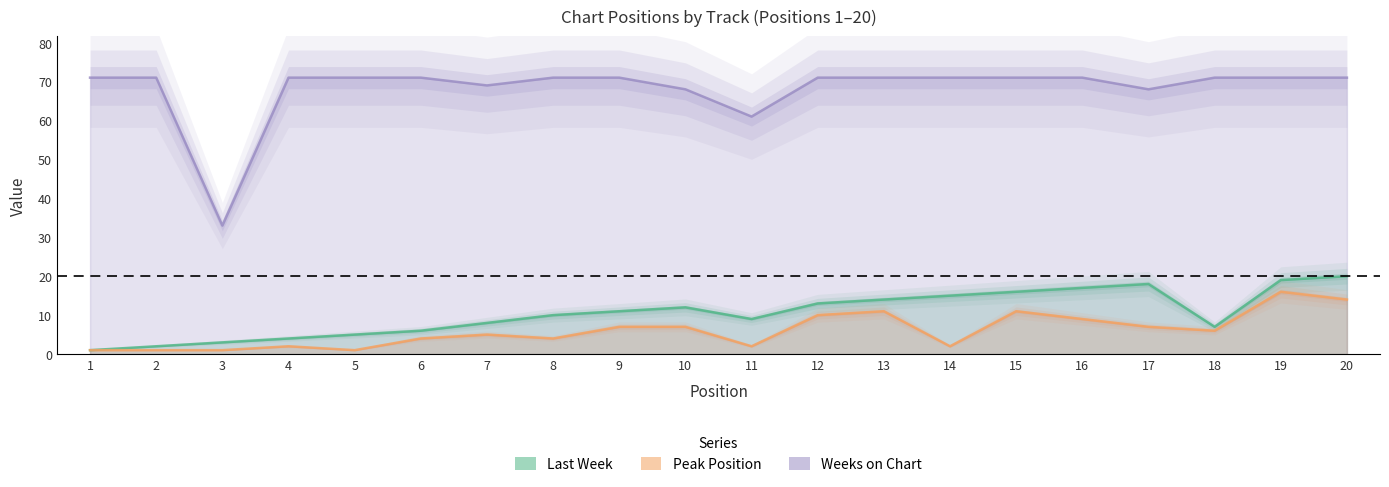

Reading left to right, what are all the values shown in this chart?

Last Week: 1	2	3	4	5	6	8	10	11	12	9	13	14	15	16	17	18	7	19	20
Peak Position: 1	1	1	2	1	4	5	4	7	7	2	10	11	2	11	9	7	6	16	14
Weeks on Chart: 71	71	33	71	71	71	69	71	71	68	61	71	71	71	71	71	68	71	71	71